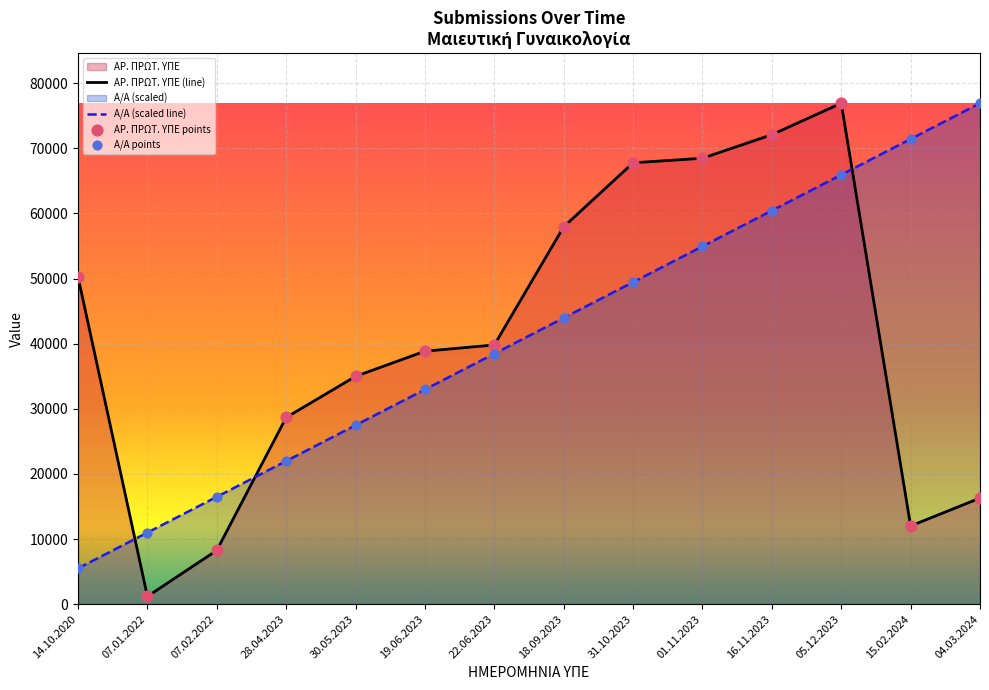

Which series contains the highest Y value?

Α/Α